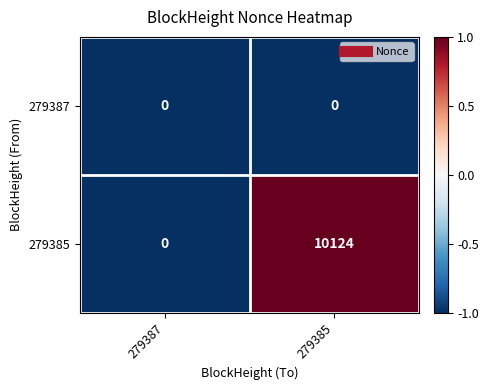

True or false: 279387 has a value of 0 at 279385.

True